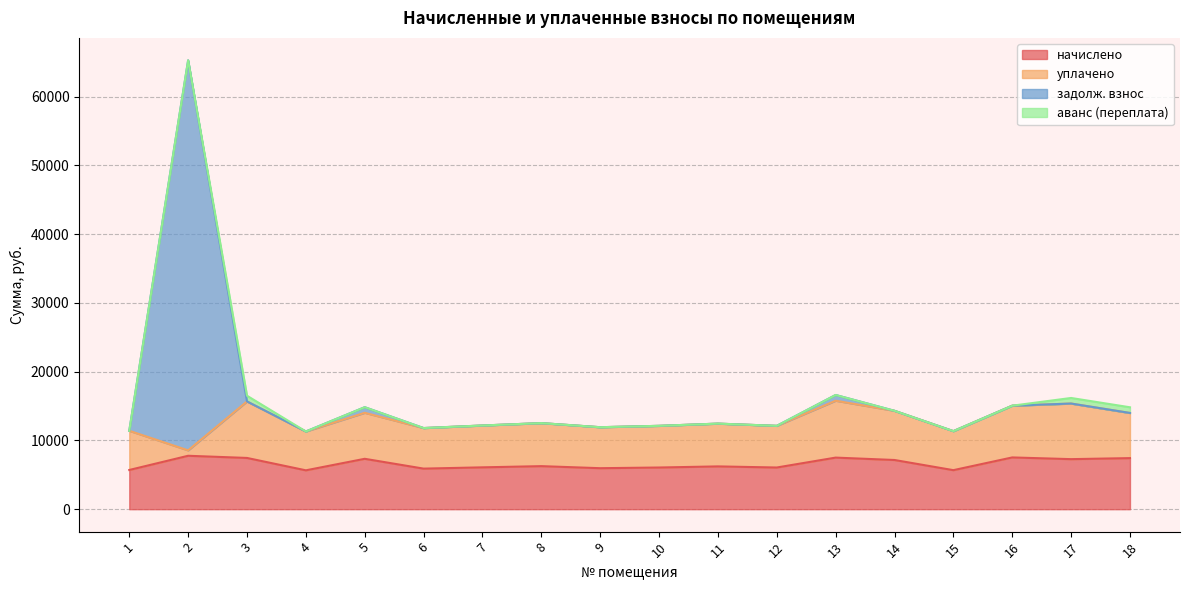

Does the chart display data point markers on the line(s)?

No